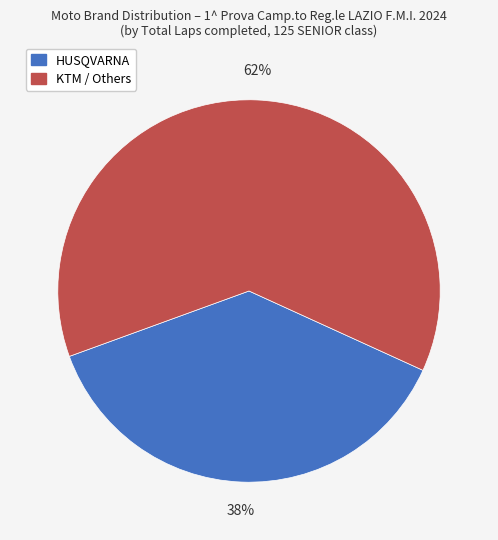

To the nearest percent, what is the average slice percentage?

50%